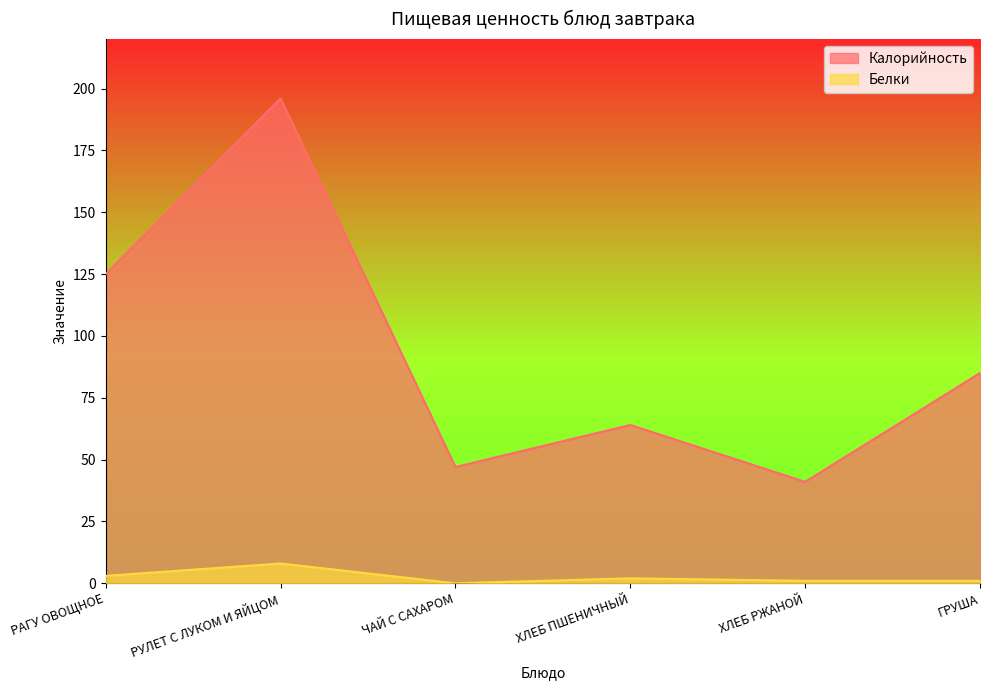

Does the chart display data point markers on the line(s)?

No